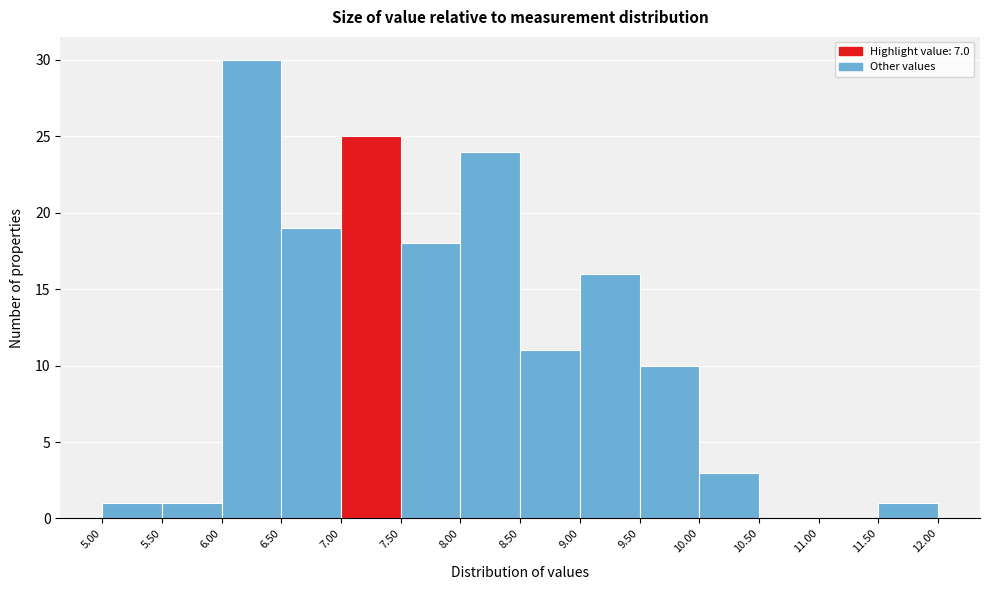

Reading left to right, list every bar in this chart as the range it spans on the x-axis followed by its height. The values are not printed on the chart, so give them approximately, as read against the axis.

5.00 to 5.50: 1
5.50 to 6.00: 1
6.00 to 6.50: 30
6.50 to 7.00: 19
7.00 to 7.50: 25
7.50 to 8.00: 18
8.00 to 8.50: 24
8.50 to 9.00: 11
9.00 to 9.50: 16
9.50 to 10.00: 10
10.00 to 10.50: 3
10.50 to 11.00: 0
11.00 to 11.50: 0
11.50 to 12.00: 1